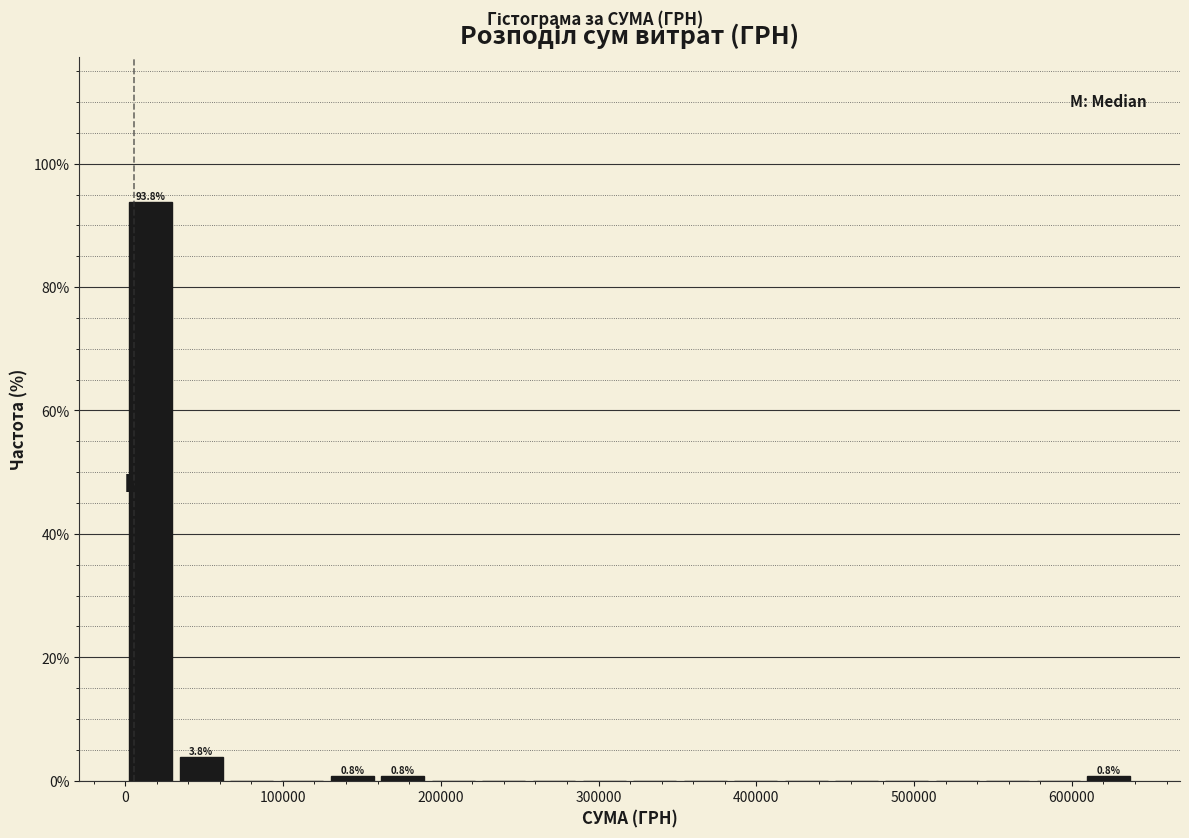

Read against the x-axis, roughly where is the centre of the tallest bar?

20000